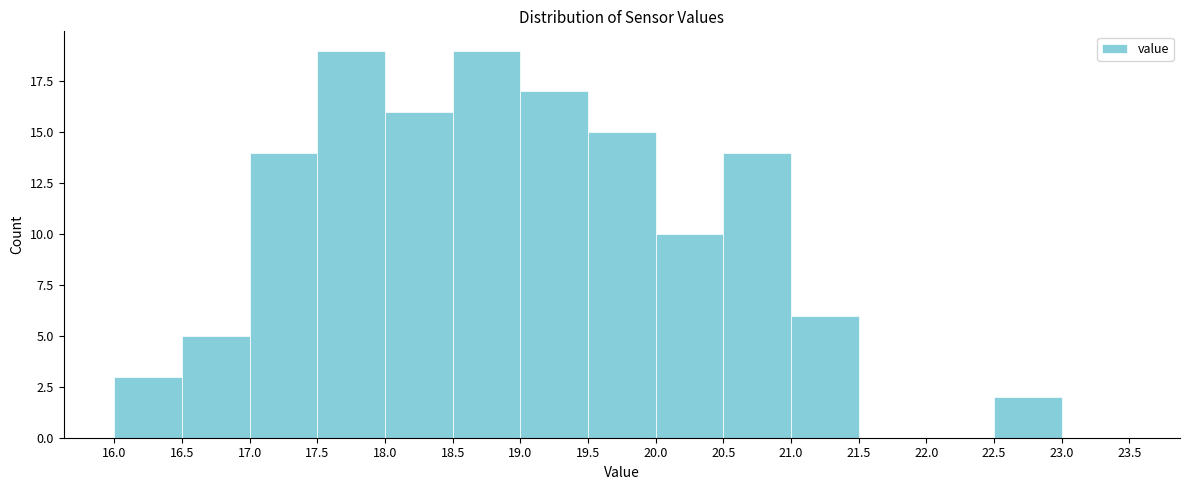

How tall is the bar that spans 21.0 to 21.5 on the x-axis? The values are not printed on the chart, so give them approximately, as read against the axis.

6